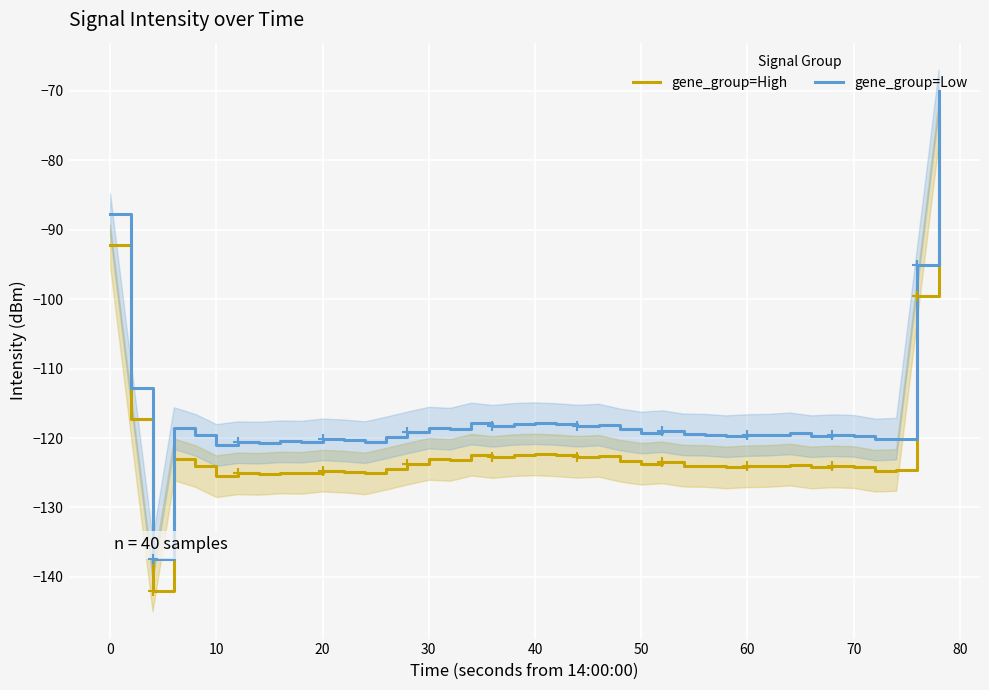

True or false: gene_group=High and gene_group=Low intersect in this chart.

False